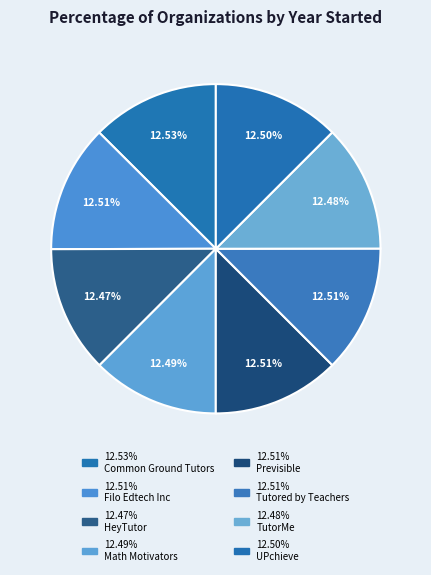

To the nearest percent, what is the average slice percentage?

12%